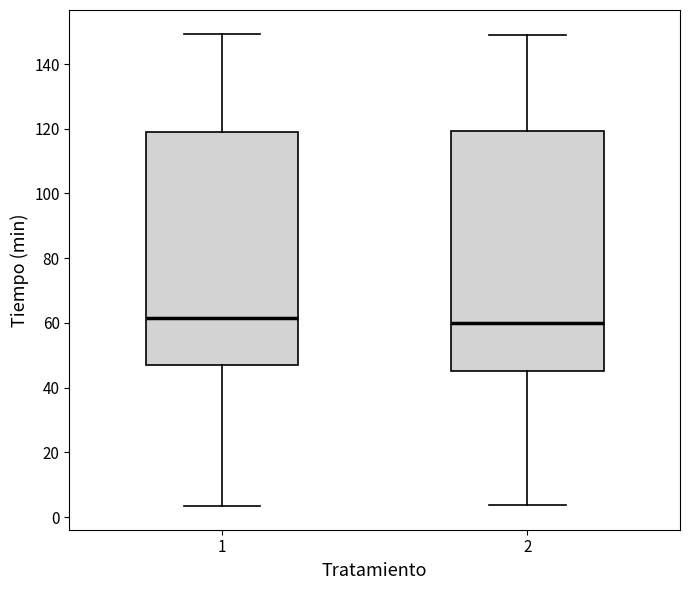

Reading left to right, transcribe this box plot: for each box, give where its median line is, the range the box spans, and where its two whiskers end, as read against the y-axis. The values are not printed on the chart, so give them approximately, as read against the axis.

1: median 62, box 46 to 120, whiskers 4 to 150
2: median 60, box 44 to 120, whiskers 4 to 148